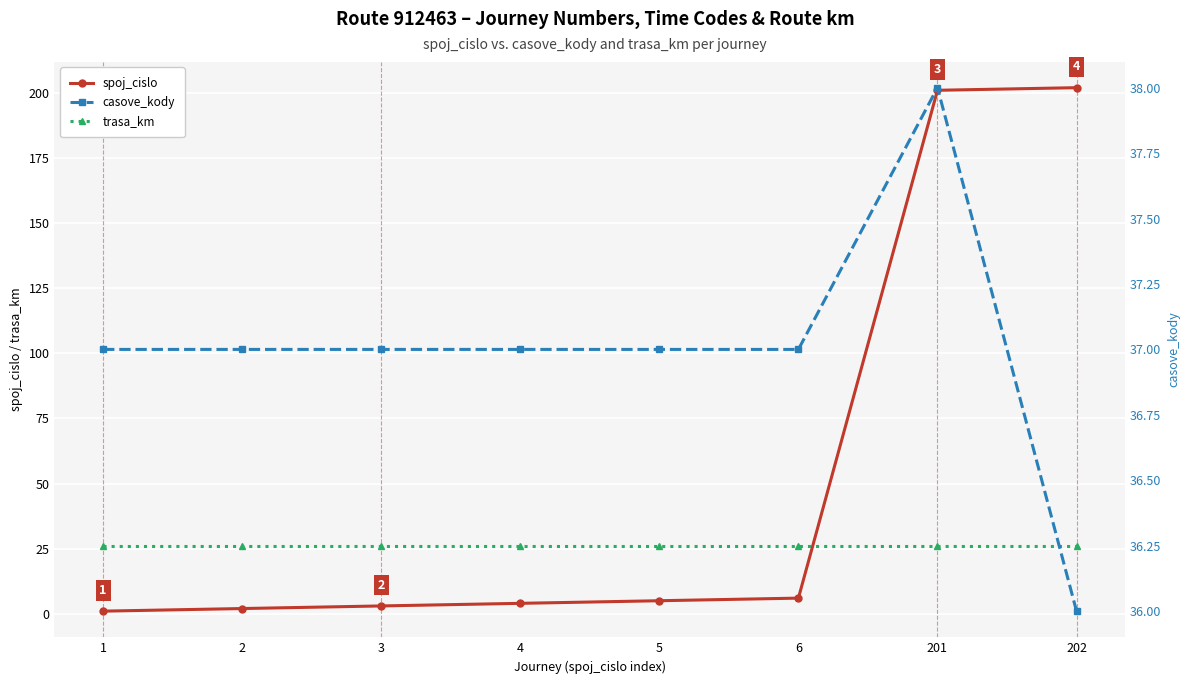

Between 1 and 4, which series saw the biggest shift?

spoj_cislo